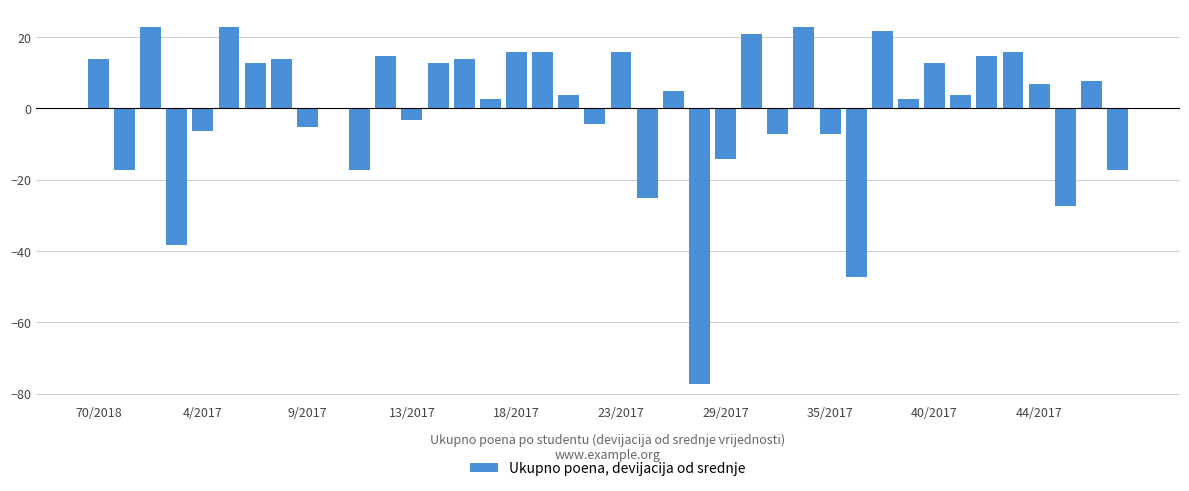

What is the maximum value shown in the chart?

22.8